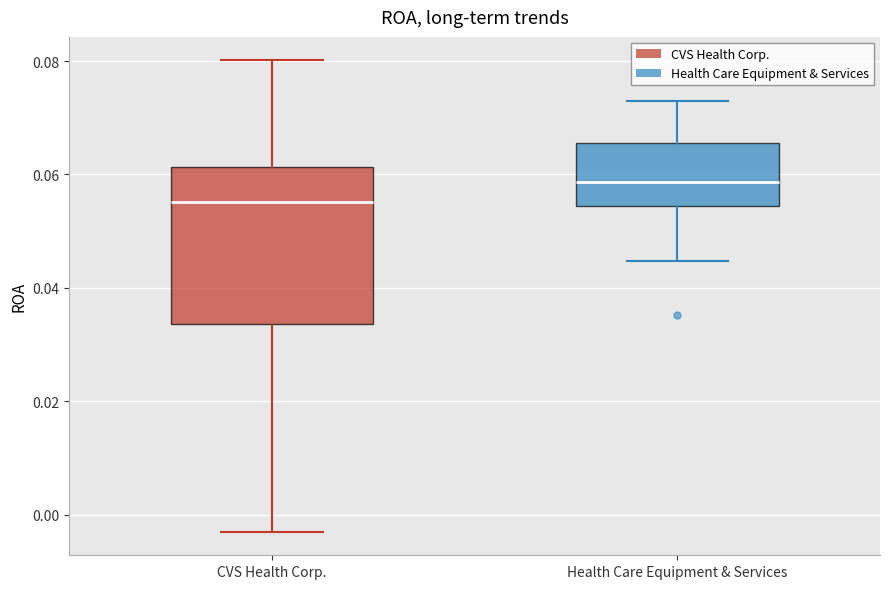

Comparing the boxes themselves (not the whiskers), which one is the tallest?

CVS Health Corp.